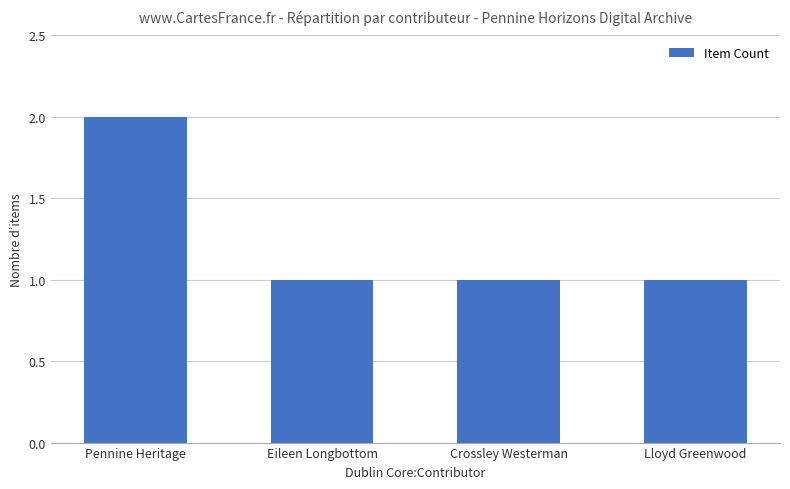

What position from the left is Eileen Longbottom?

2